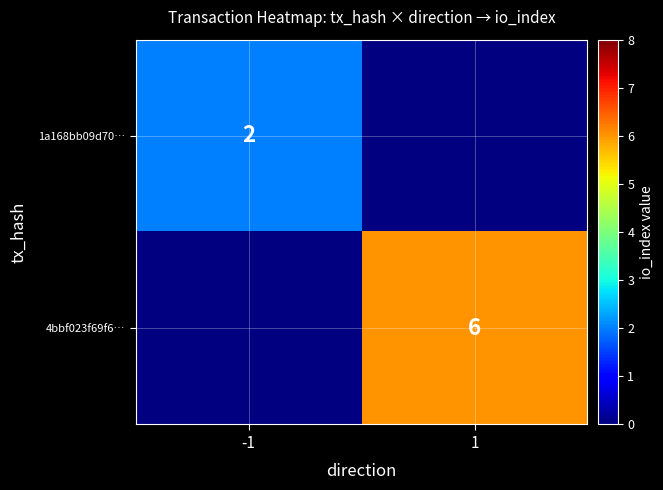

Is the value of 1a168bb09d70… at -1 greater than the value of 4bbf023f69f6… at 1?

No